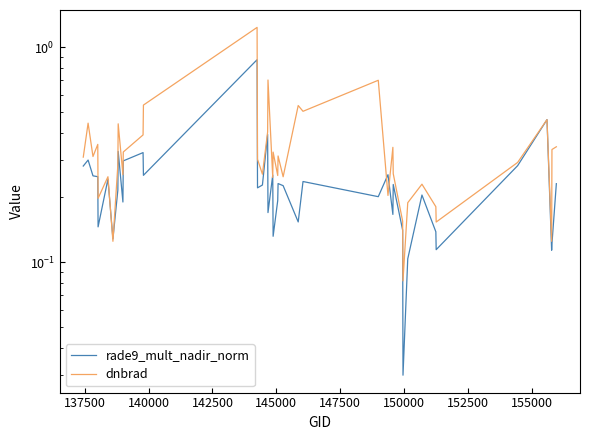

What is the difference between the maximum and minimum values in the dnbrad series?

1.2